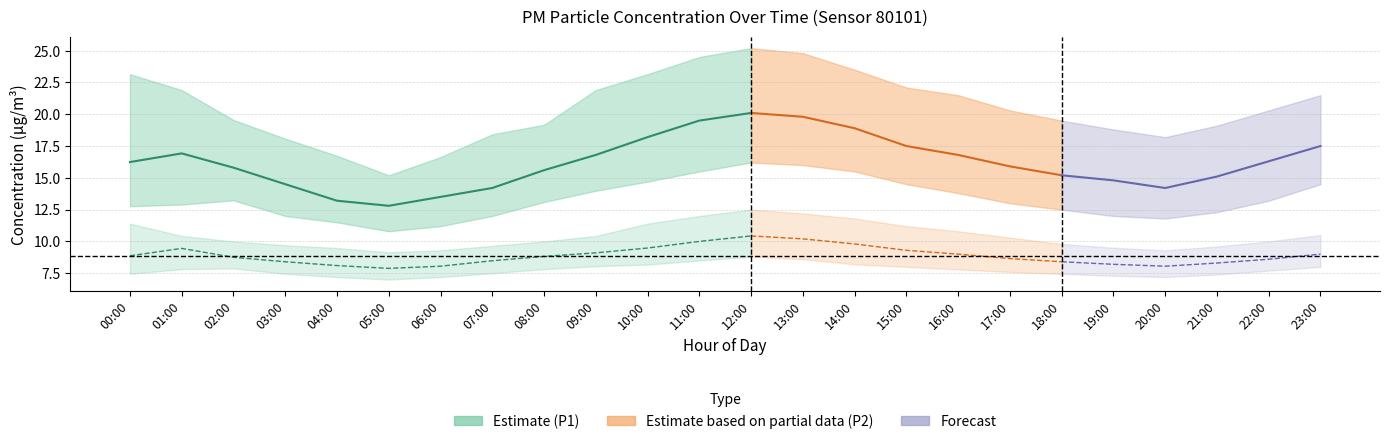

Is the value of P2_upper at 08:00 greater than the value of P1_lower at 13:00?

No